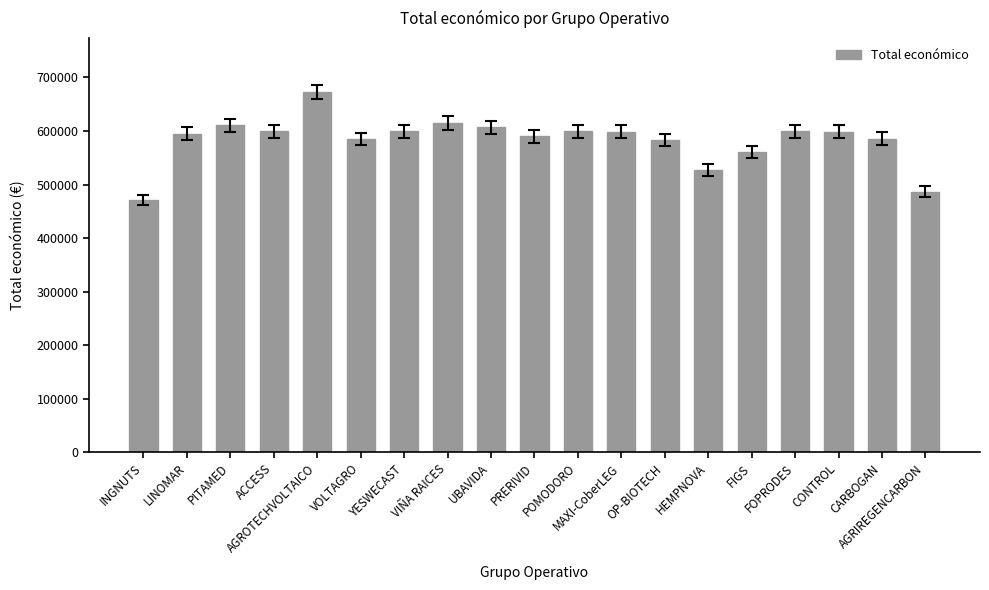

What is the greatest value displayed?

672807